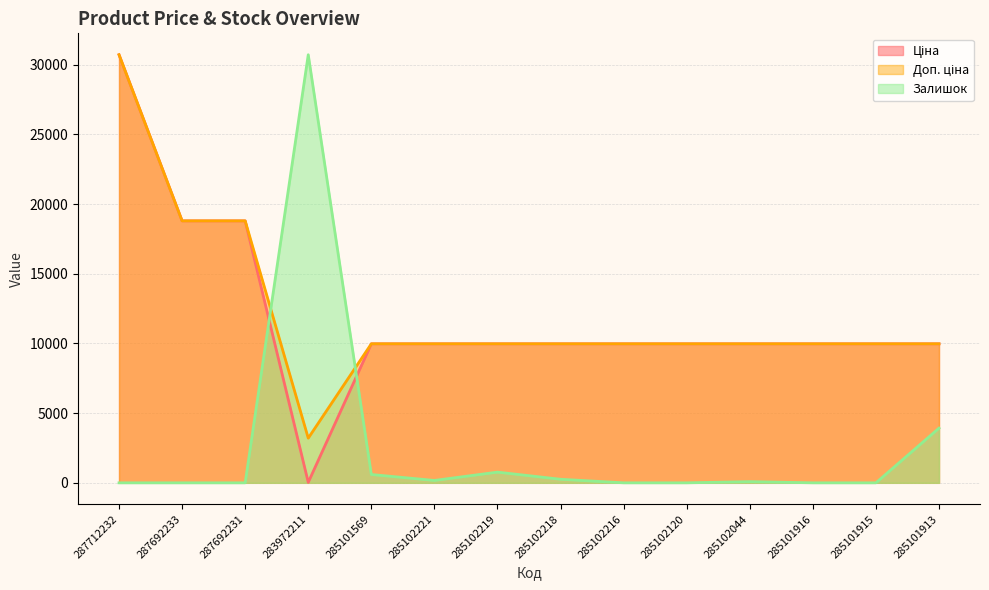

At 285102216, list the series in order from largest to smallest.

Ціна, Доп. ціна, Залишок